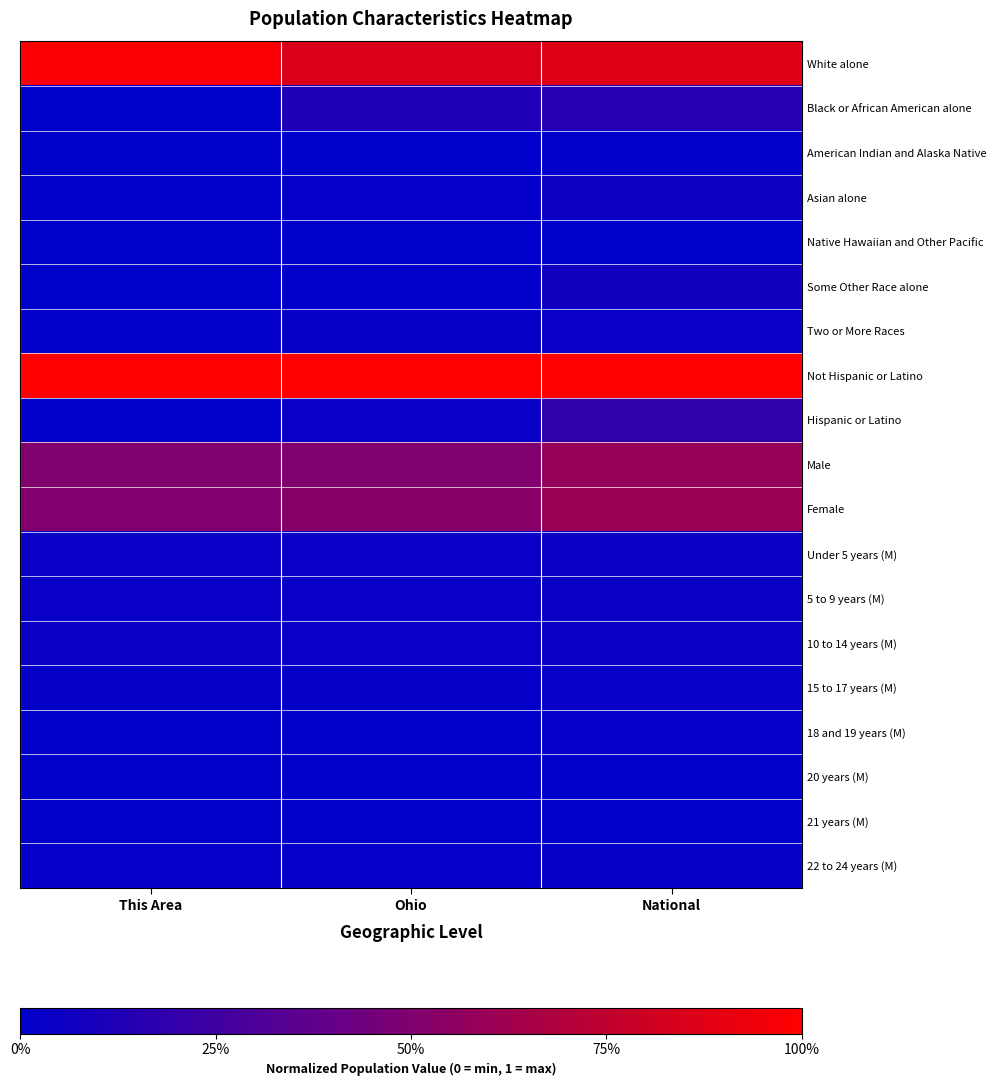

What is the total value across all series at National?

3.8